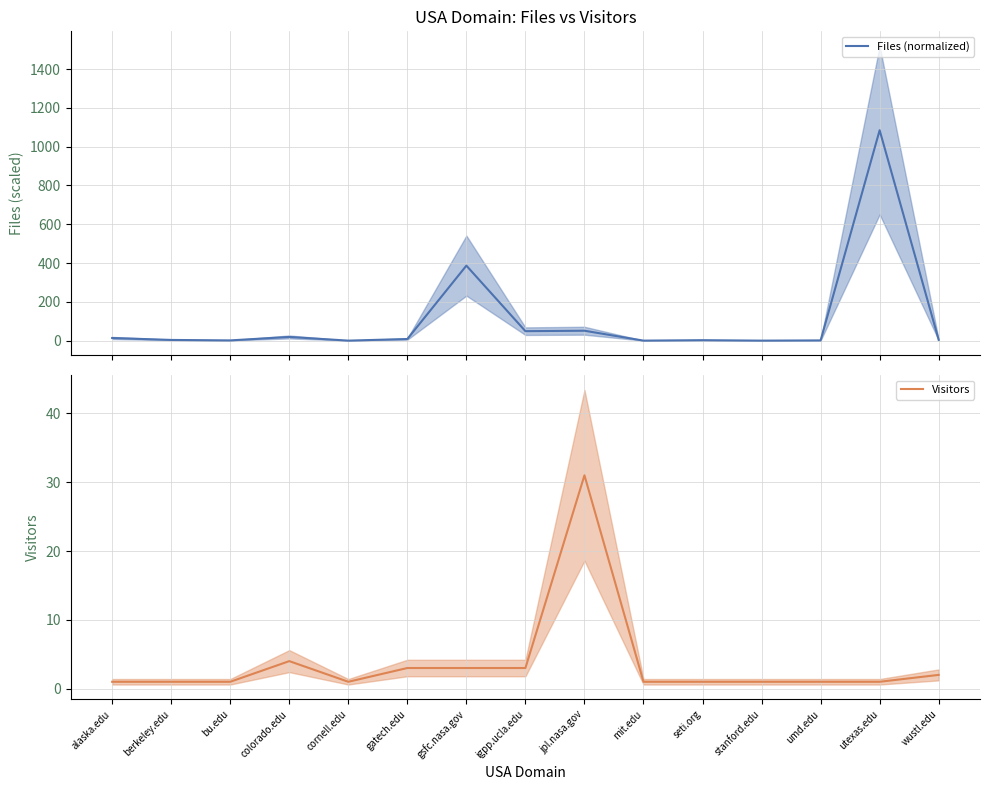

Does the chart have visible grid lines?

Yes